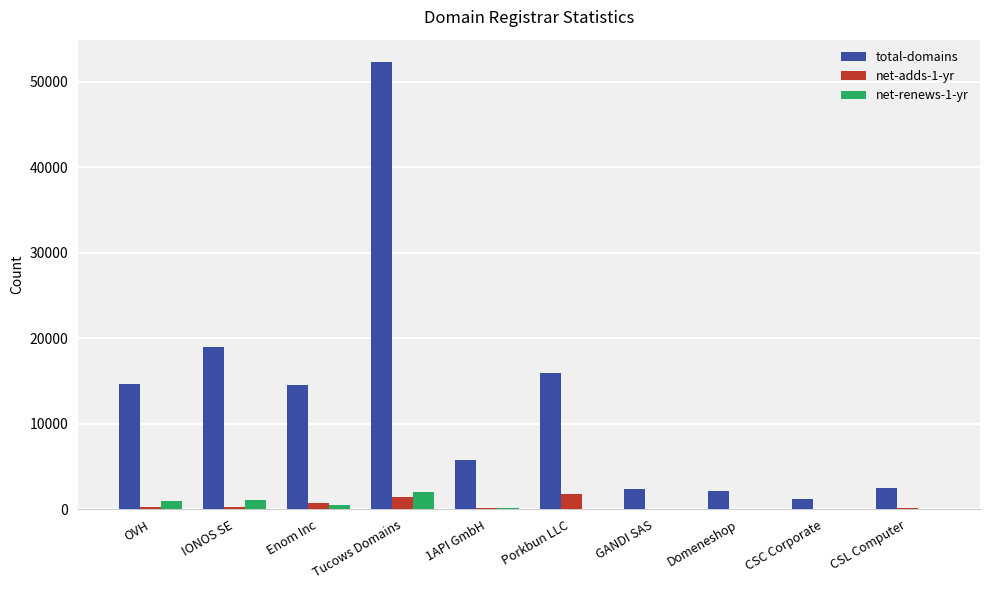

The total-domains series shows 2485 at CSL Computer. True or false?

True